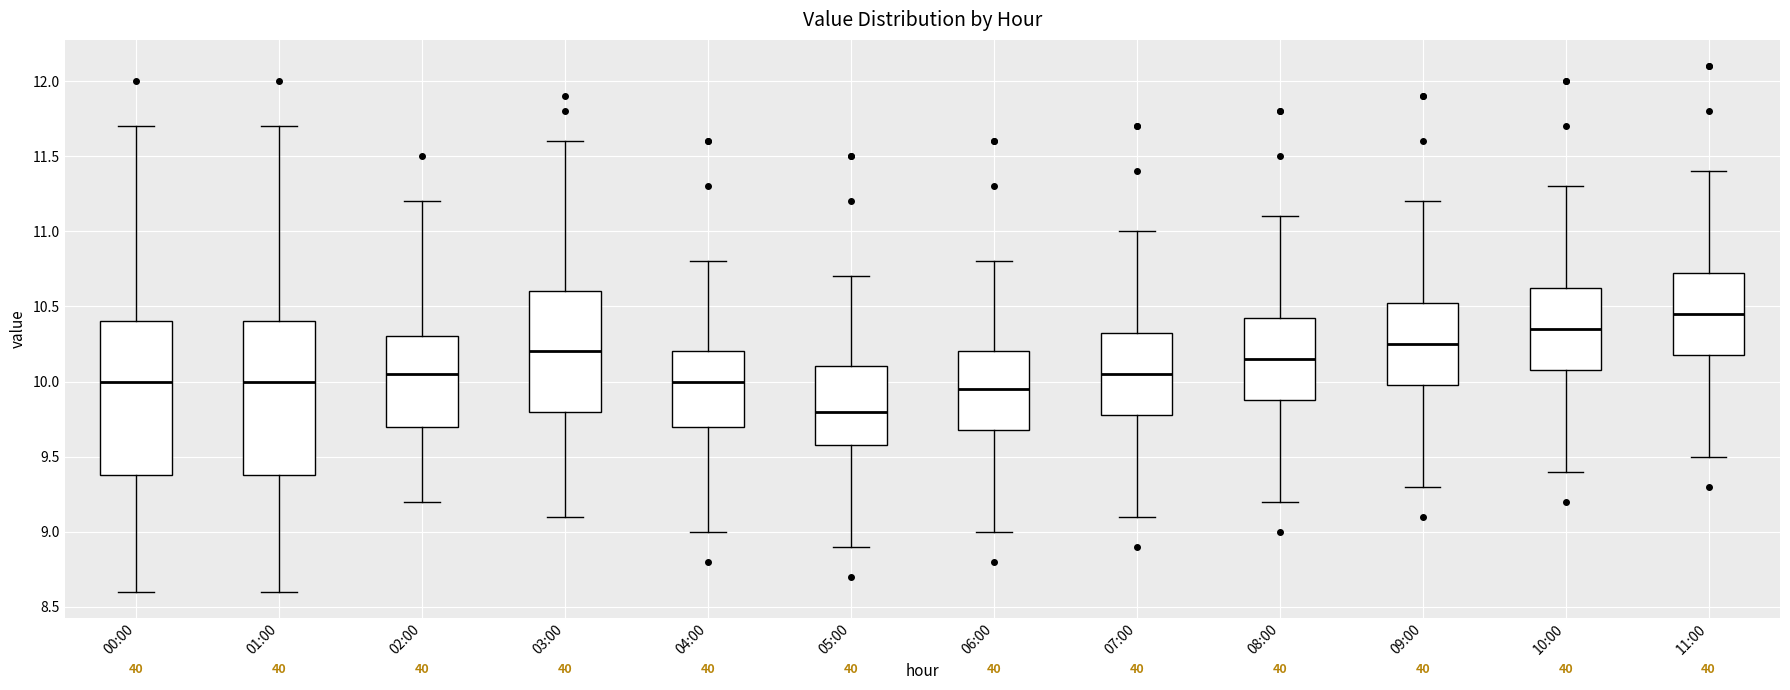

Which box has the lowest median line?

05:00